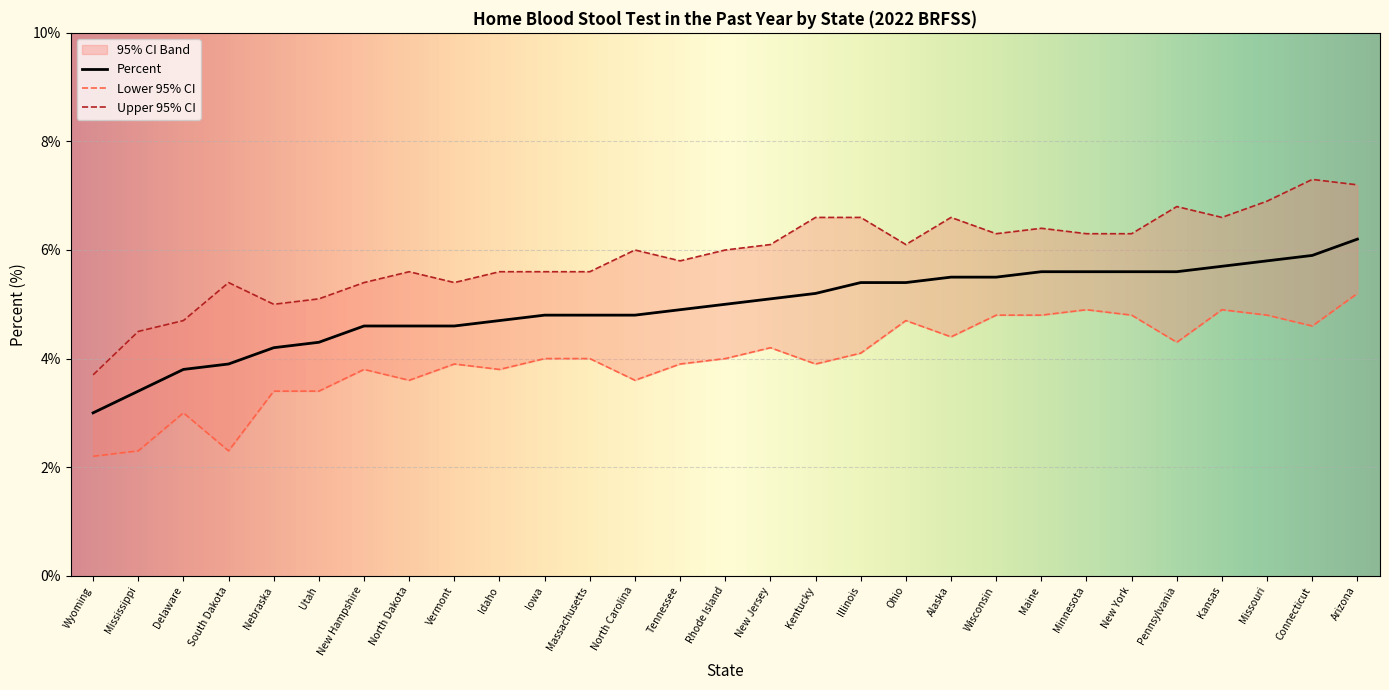

Reading right to left, transcribe all the data shown in this chart.

Percent: 6.2	5.9	5.8	5.7	5.6	5.6	5.6	5.6	5.5	5.5	5.4	5.4	5.2	5.1	5.0	4.9	4.8	4.8	4.8	4.7	4.6	4.6	4.6	4.3	4.2	3.9	3.8	3.4	3.0
Lower 95% CI: 5.2	4.6	4.8	4.9	4.3	4.8	4.9	4.8	4.8	4.4	4.7	4.1	3.9	4.2	4.0	3.9	3.6	4.0	4.0	3.8	3.9	3.6	3.8	3.4	3.4	2.3	3.0	2.3	2.2
Upper 95% CI: 7.2	7.3	6.9	6.6	6.8	6.3	6.3	6.4	6.3	6.6	6.1	6.6	6.6	6.1	6.0	5.8	6.0	5.6	5.6	5.6	5.4	5.6	5.4	5.1	5.0	5.4	4.7	4.5	3.7